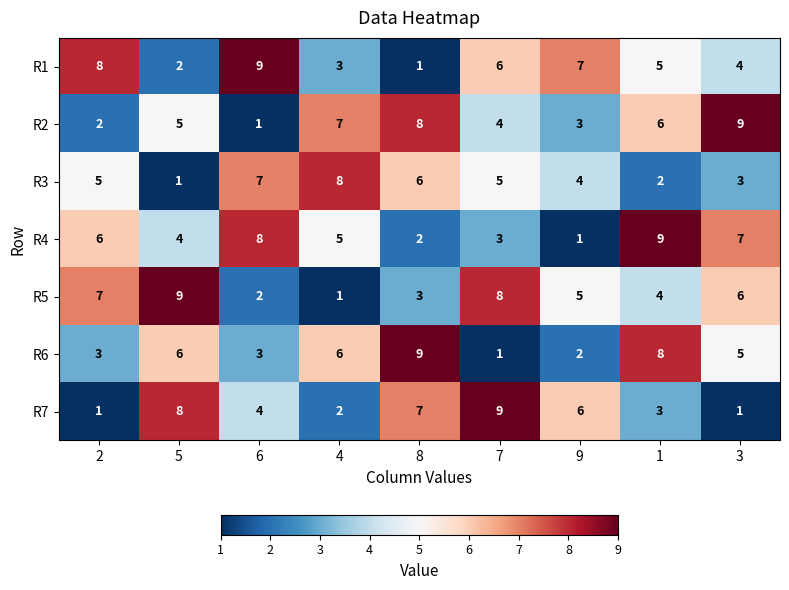

List the labels in order of R4 value, largest first.

1, 6, 3, 2, 4, 5, 7, 8, 9